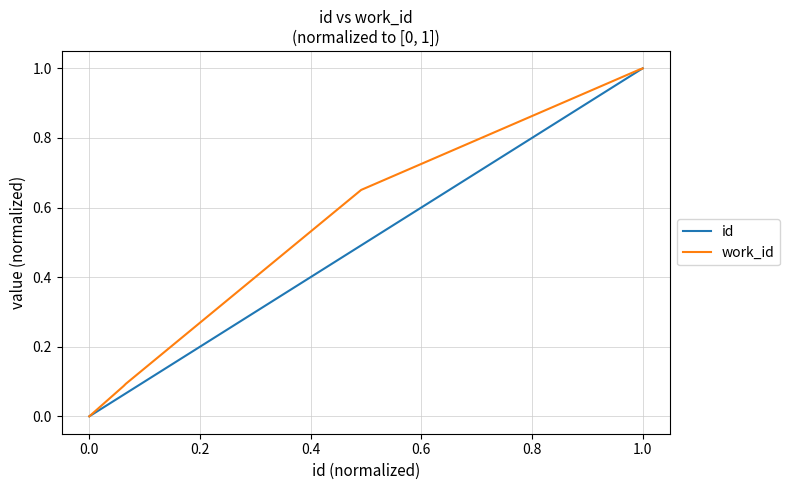

What is the highest value of the work_id series?

1.0